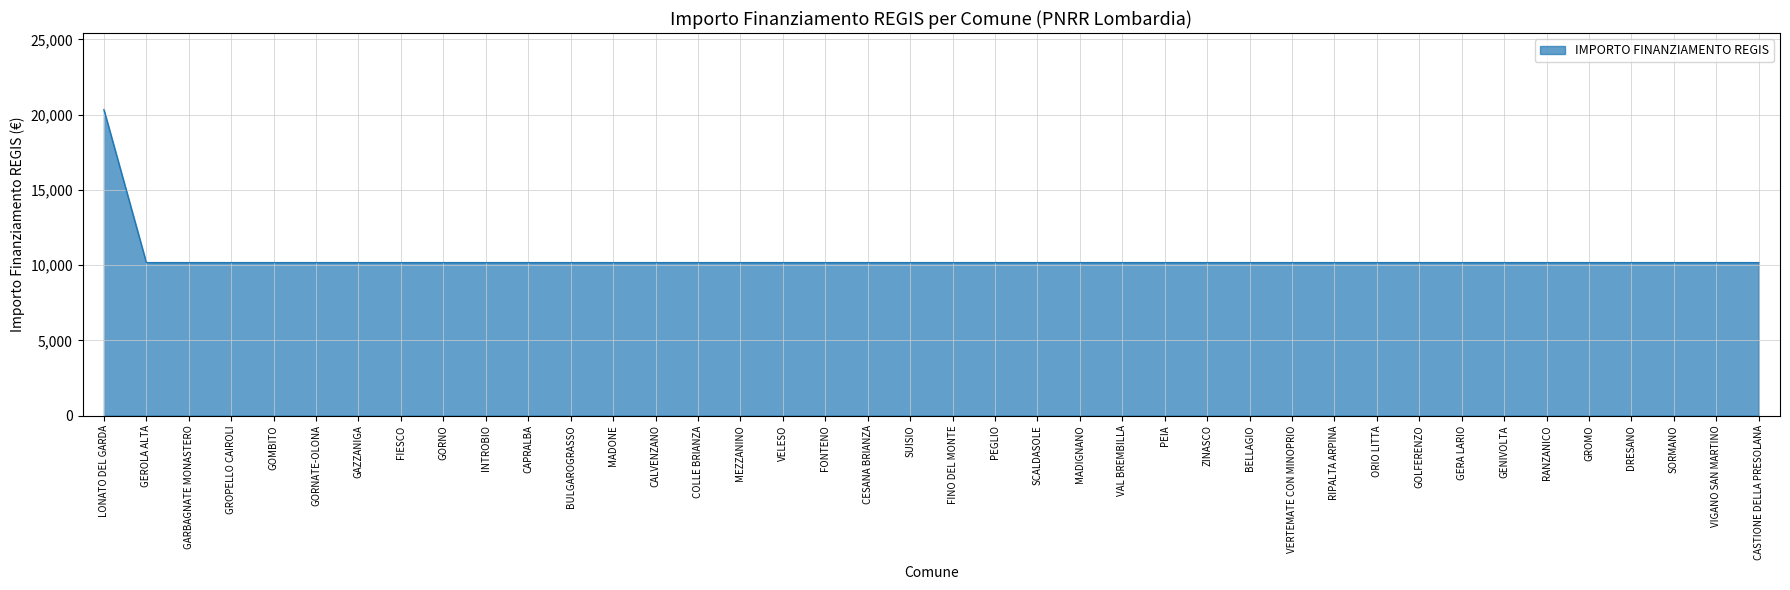

What is the sum of all values?

417052